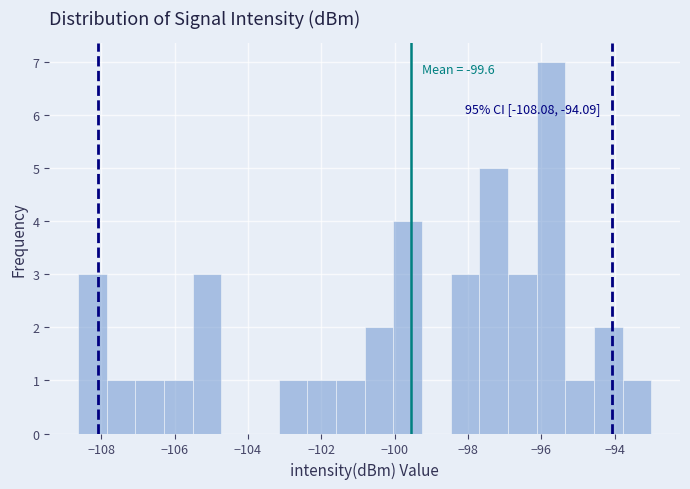

Read against the x-axis, roughly where is the centre of the tallest bar?

-95.8